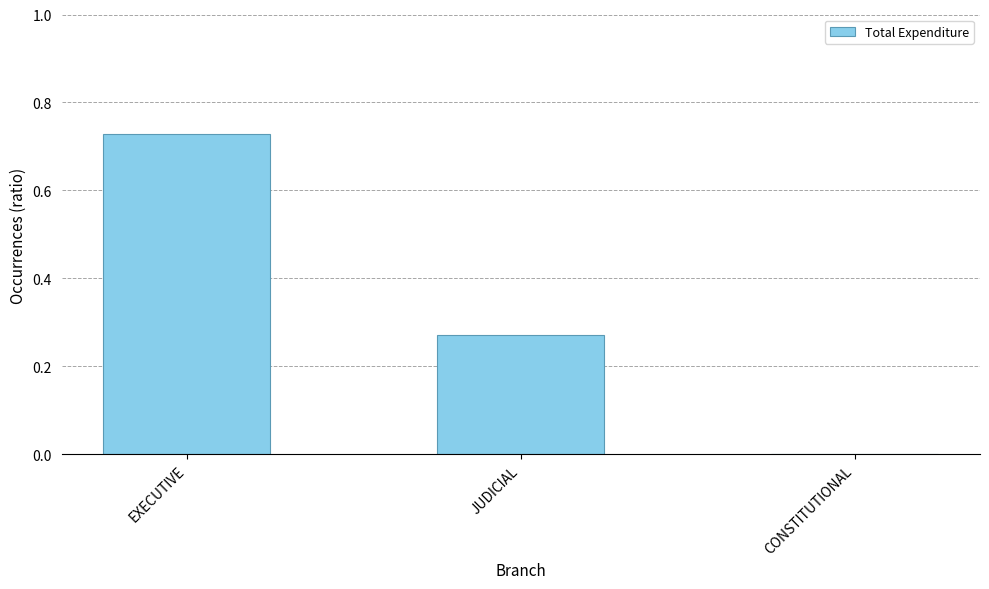

What is the sum of the values at JUDICIAL and EXECUTIVE?

1.0